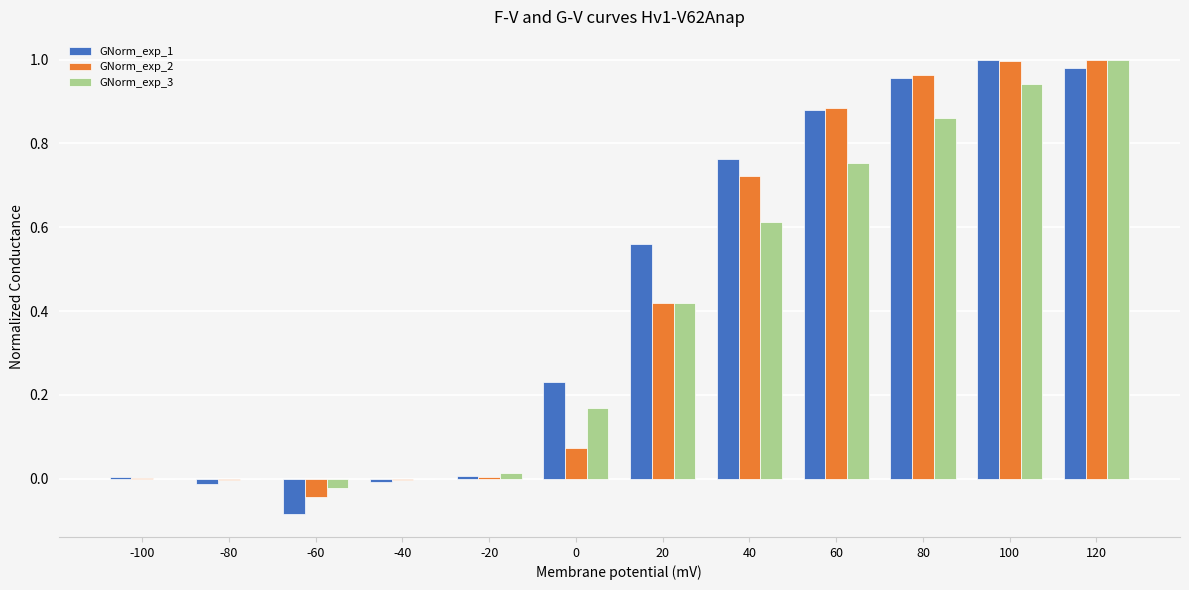

What is the total value across all series at 0?

0.5